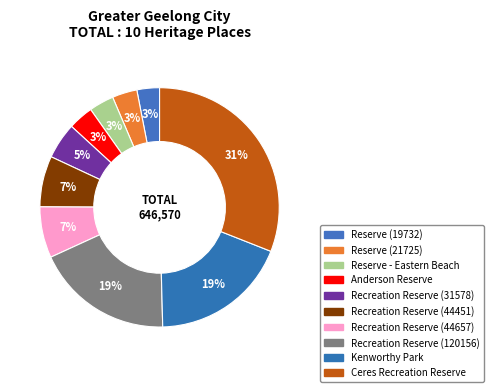

True or false: Kenworthy Park accounts for 19% of the total.

True